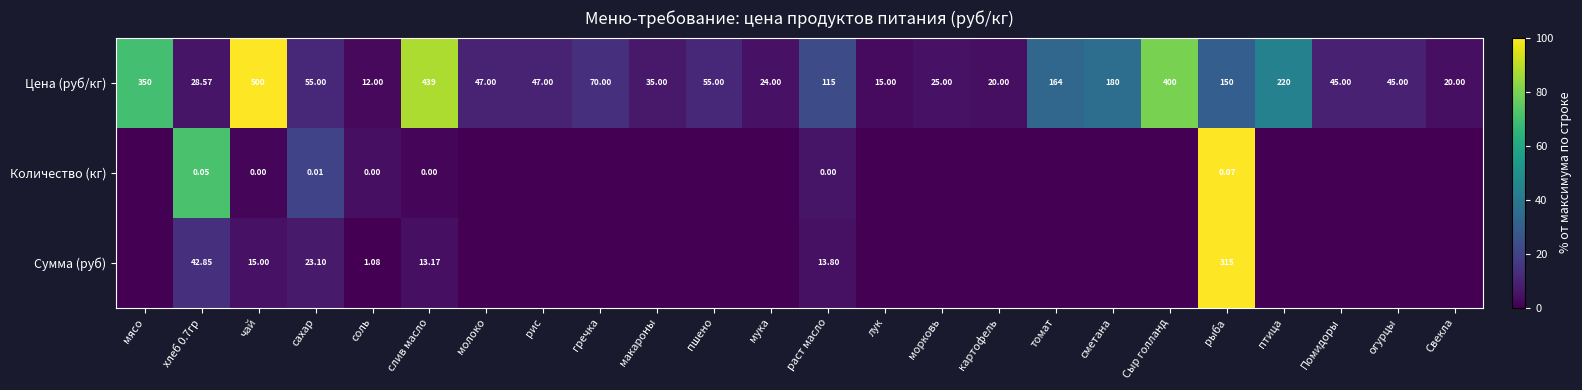

Is the value of Сумма (руб) at слив масло greater than the value of Количество (кг) at соль?

Yes